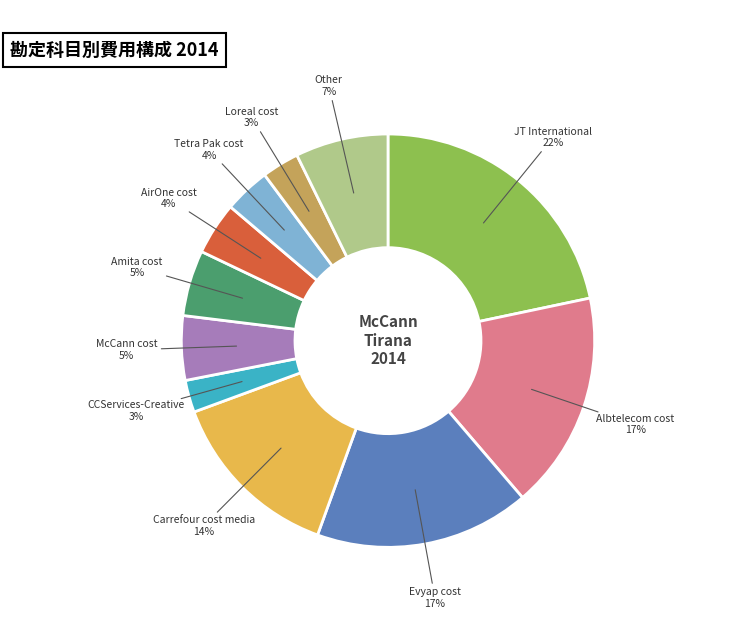

How many slices are in this pie chart?

11